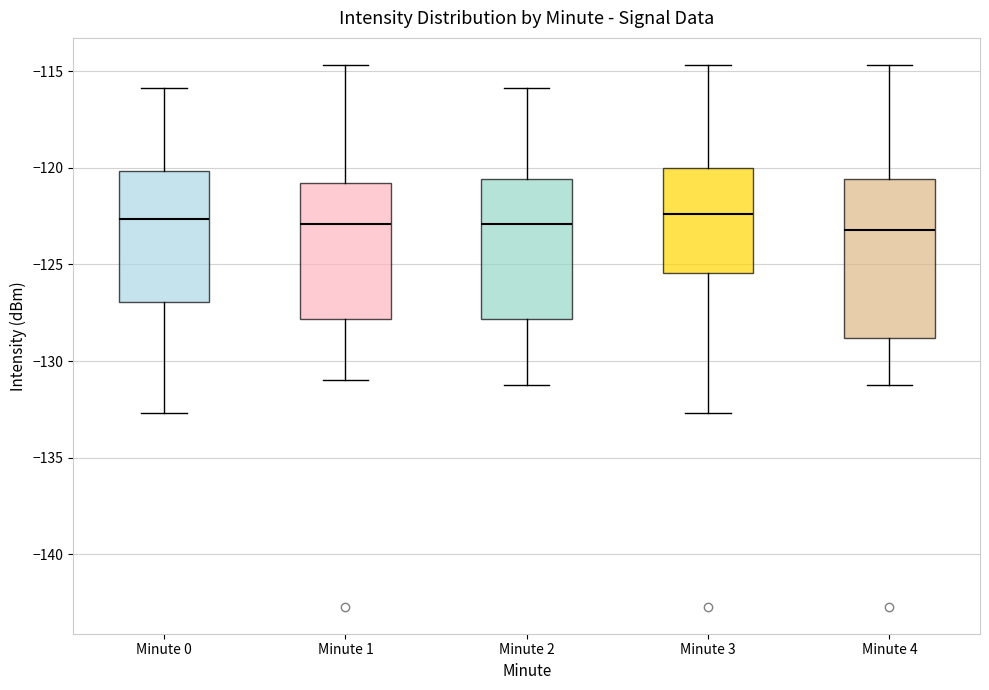

Where is the upper edge of the box for Minute 3 on the y-axis? The values are not printed on the chart, so give them approximately, as read against the axis.

-120.0